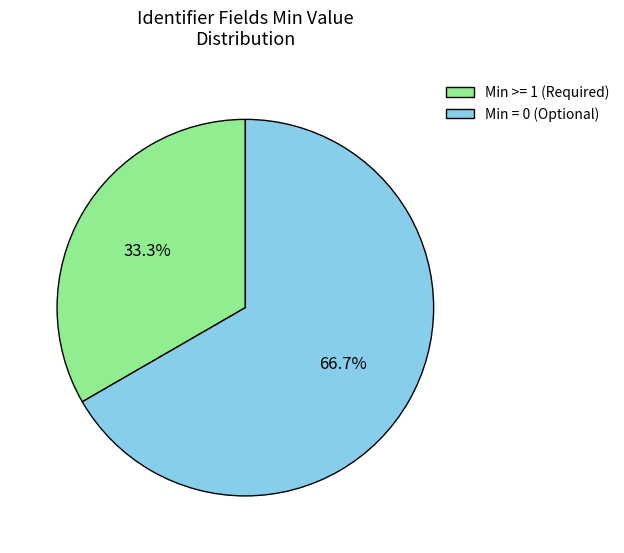

How much of the chart is everything except Min >= 1 (Required)?

66.7%